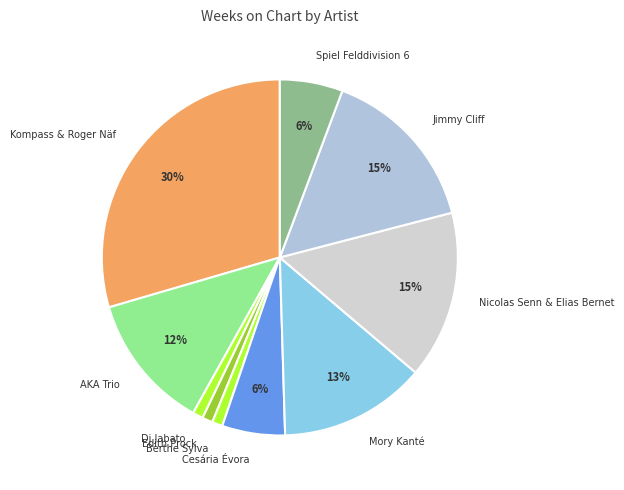

To the nearest percent, what is the difference between the largest and smallest slice percentages?

29%